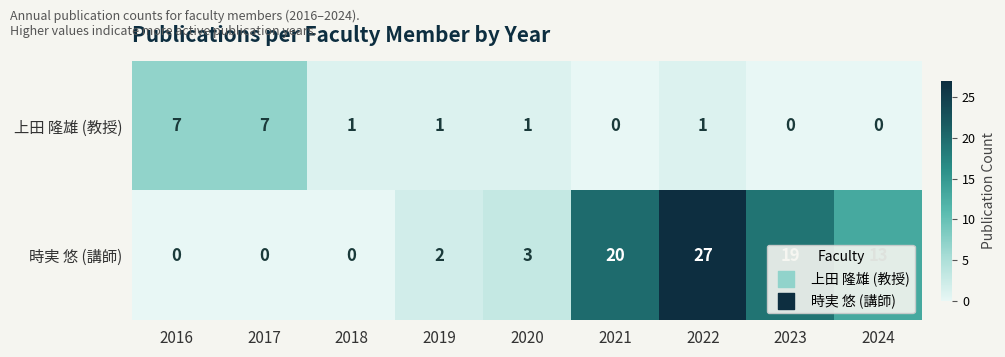

The value of 上田 隆雄 (教授) at 2016 is 3. True or false?

False